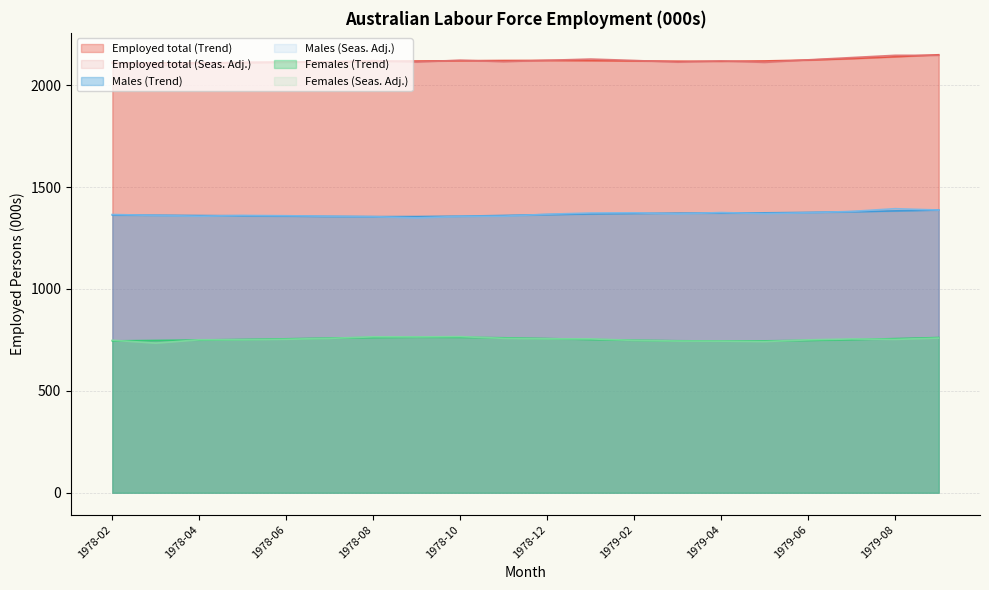

Count the number of categories in the chart.

20